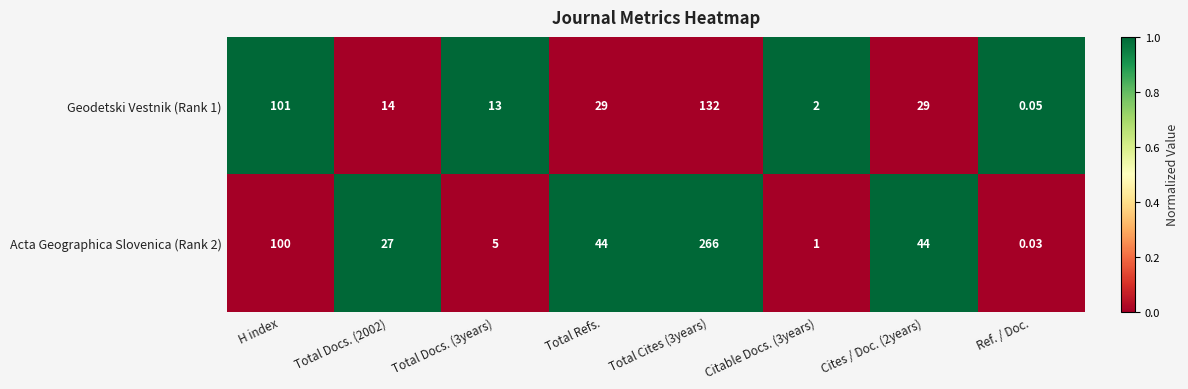

Which category has the lowest value in the Geodetski Vestnik (Rank 1) series?

Ref. / Doc.